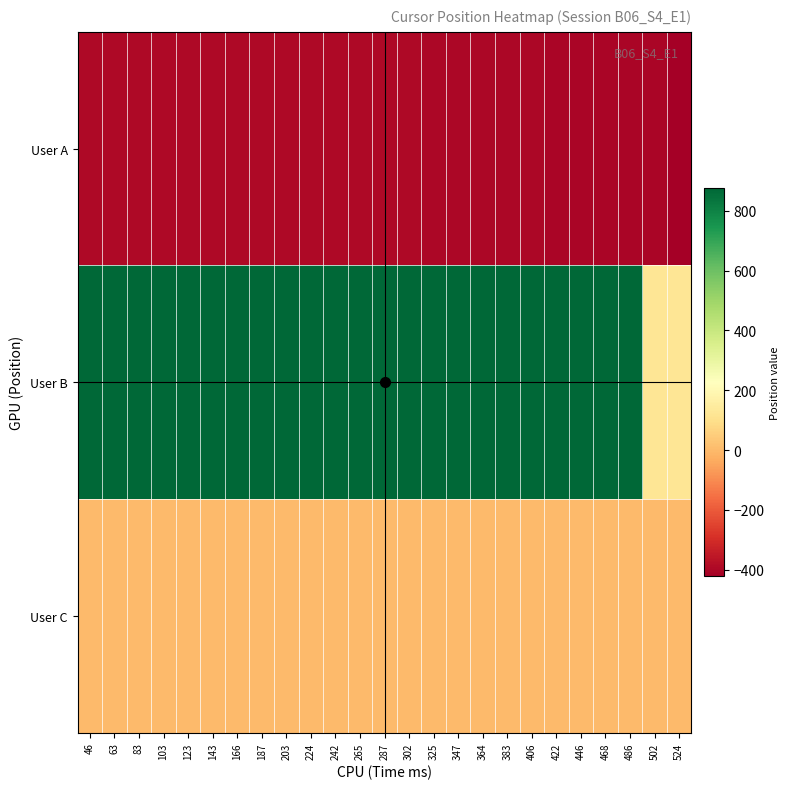

At 468, list the series in order from smallest to largest.

User A, User C, User B